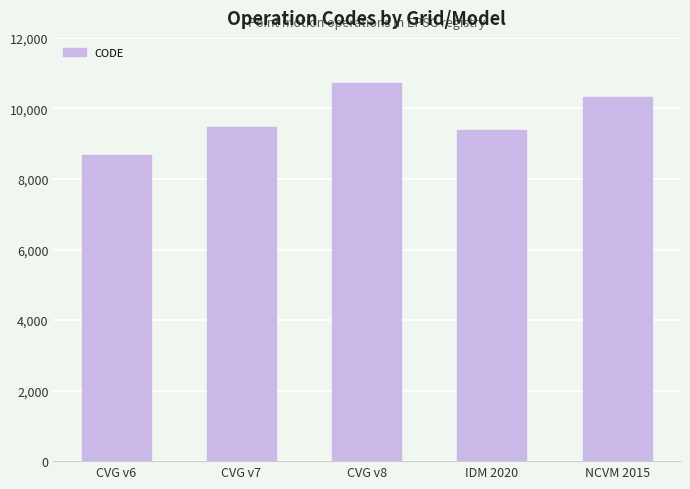

Reading left to right, extract all data points from this chart.

CVG v6=8676	CVG v7=9483	CVG v8=10707	IDM 2020=9375	NCVM 2015=10323